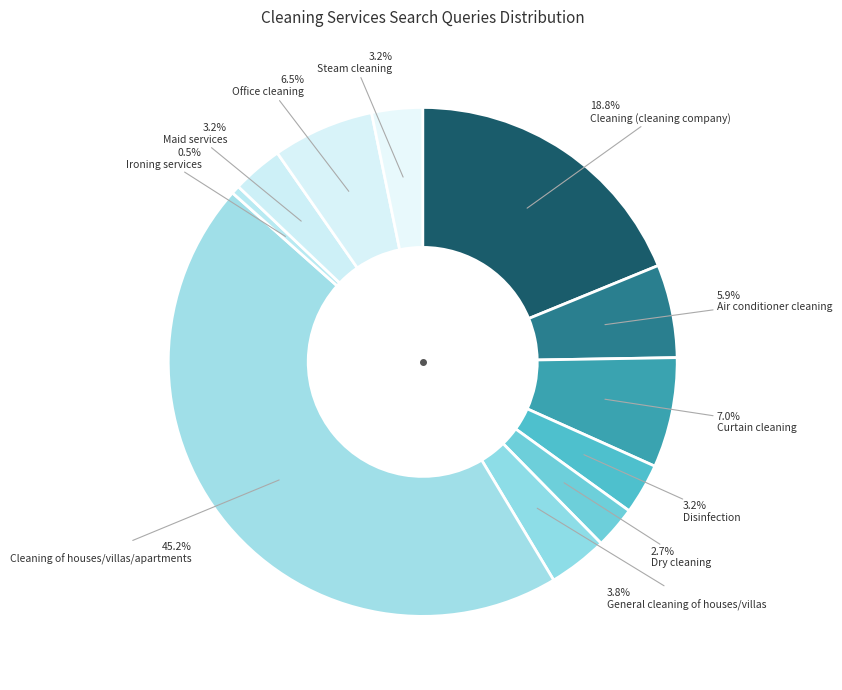

Which has a higher value, Curtain cleaning or Ironing services?

Curtain cleaning